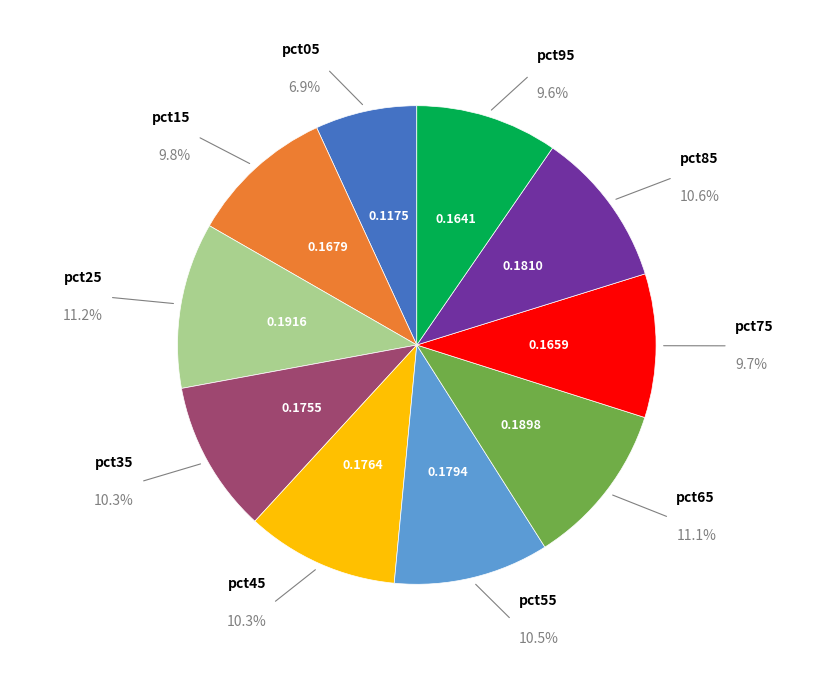

To the nearest percent, what is the average slice percentage?

10%